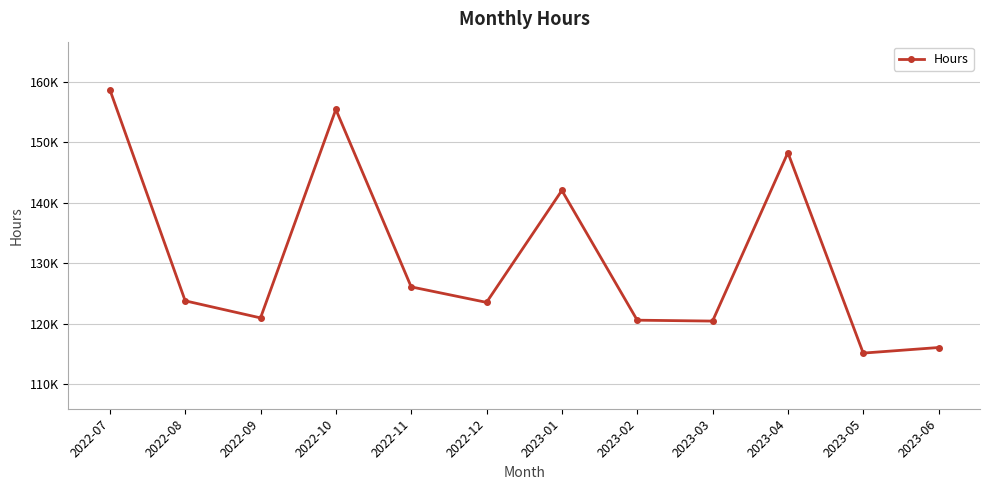

Where does the data first go above 123762?

2022-07